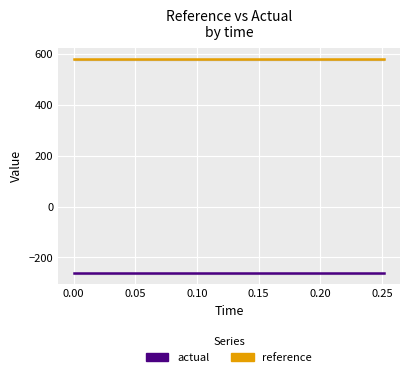

At how many categories does at least one series exceed 68?

15